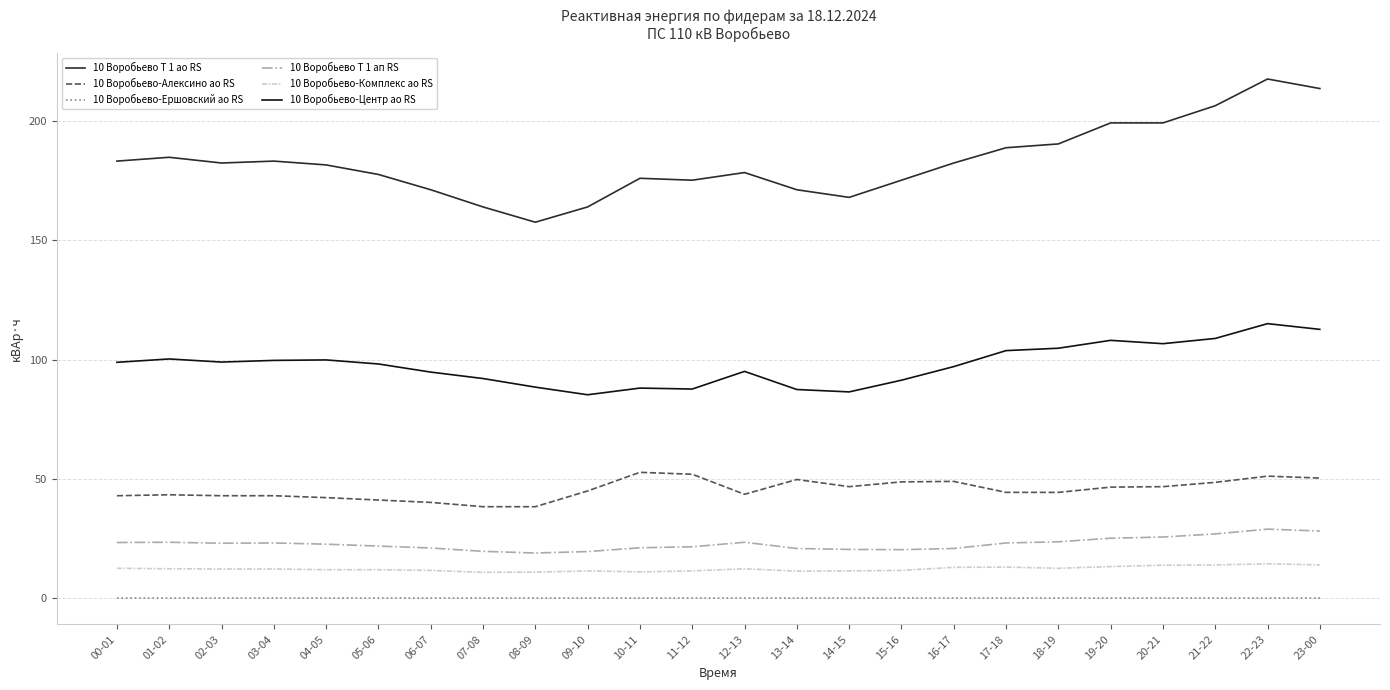

True or false: 10 Воробьево-Центр ао RS has a value of 35.6 at 11-12.

False